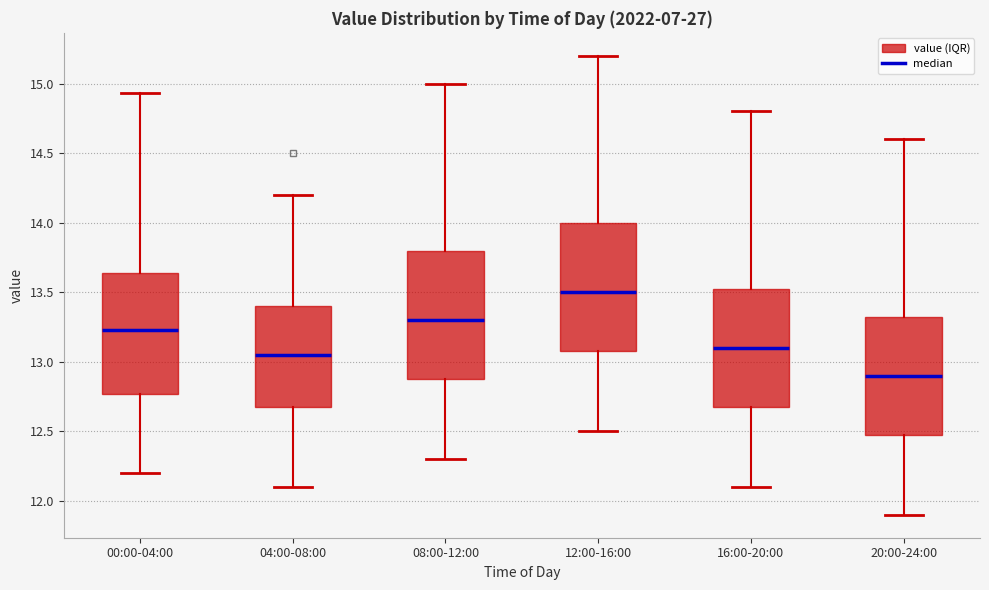

Reading left to right, read every box against the y-axis: the position of its median line, the range the box covers, and the ends of its whiskers. The values are not printed on the chart, so give them approximately, as read against the axis.

00:00-04:00: median 13.25, box 12.75 to 13.65, whiskers 12.20 to 14.95
04:00-08:00: median 13.05, box 12.70 to 13.40, whiskers 12.10 to 14.20
08:00-12:00: median 13.30, box 12.90 to 13.80, whiskers 12.30 to 15.00
12:00-16:00: median 13.50, box 13.10 to 14.00, whiskers 12.50 to 15.20
16:00-20:00: median 13.10, box 12.70 to 13.55, whiskers 12.10 to 14.80
20:00-24:00: median 12.90, box 12.50 to 13.35, whiskers 11.90 to 14.60